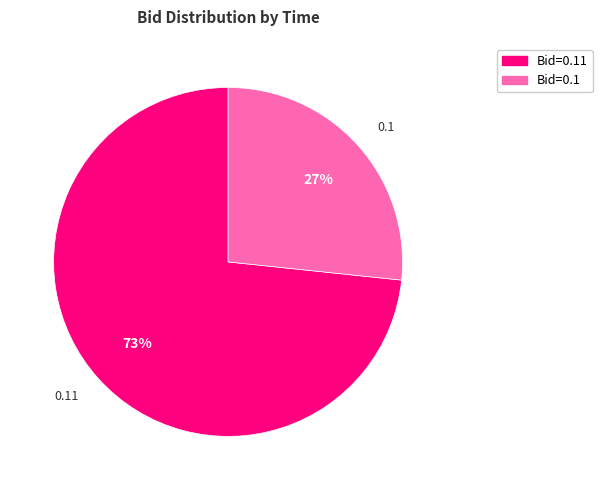

Which slice is the largest?

0.11